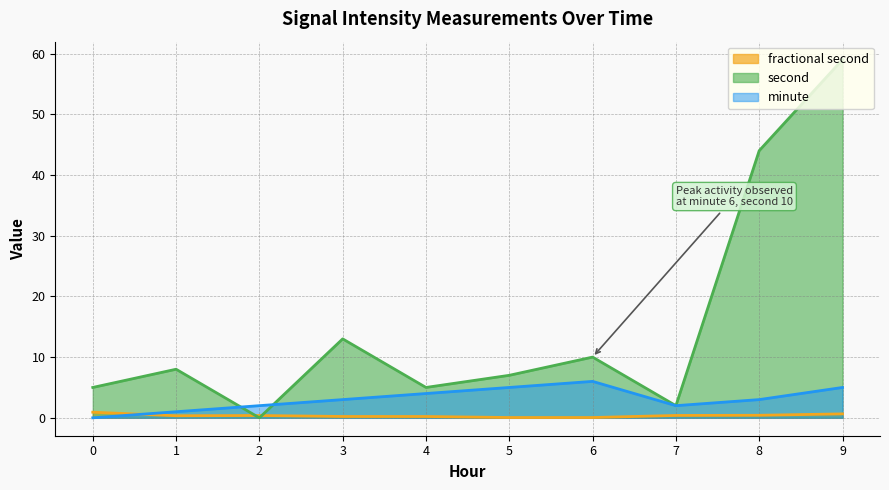

List the series in order of their overall mean, lowest first.

fractional second, minute, second